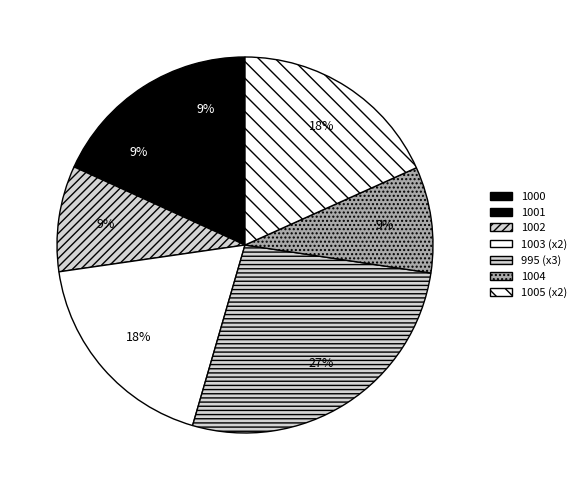

To the nearest percent, what portion does 1002 represent?

9%